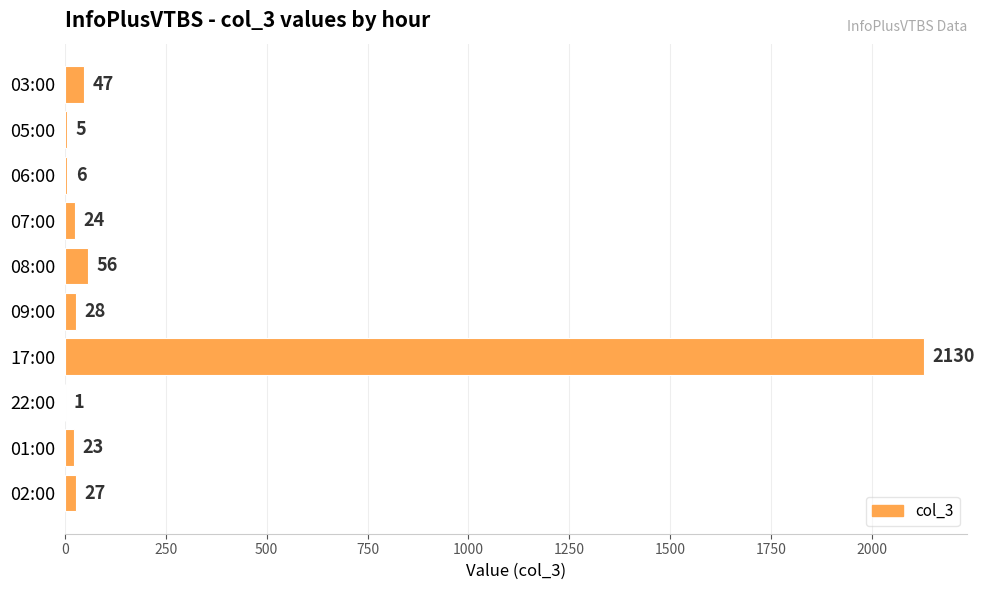

What is the ratio of the value at 03:00 to the value at 05:00?

9.4